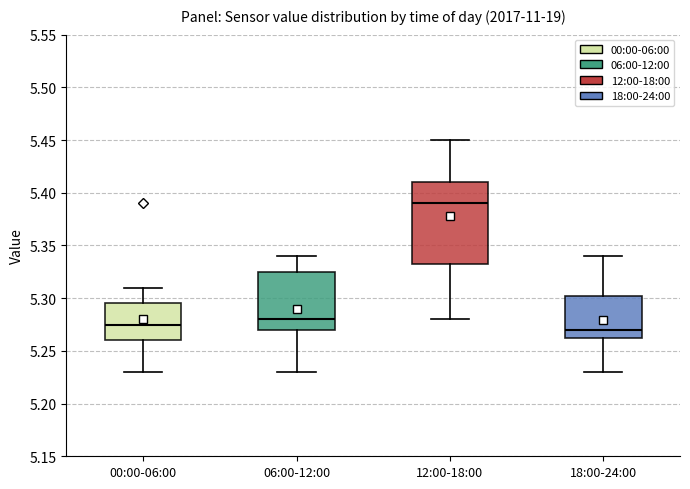

Reading left to right, read every box against the y-axis: the position of its median line, the range the box covers, and the ends of its whiskers. The values are not printed on the chart, so give them approximately, as read against the axis.

00:00-06:00: median 5.275, box 5.260 to 5.295, whiskers 5.230 to 5.310
06:00-12:00: median 5.280, box 5.270 to 5.325, whiskers 5.230 to 5.340
12:00-18:00: median 5.390, box 5.335 to 5.410, whiskers 5.280 to 5.450
18:00-24:00: median 5.270, box 5.265 to 5.305, whiskers 5.230 to 5.340